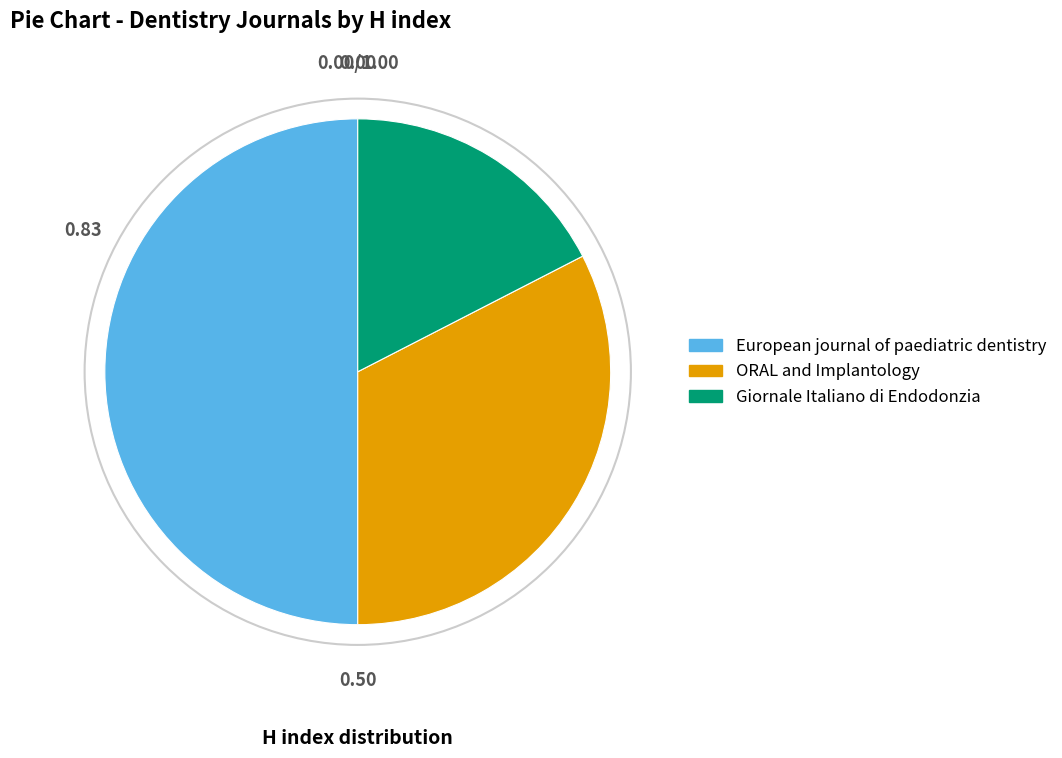

The Giornale Italiano di Endodonzia slice represents 24% of the pie. True or false?

False